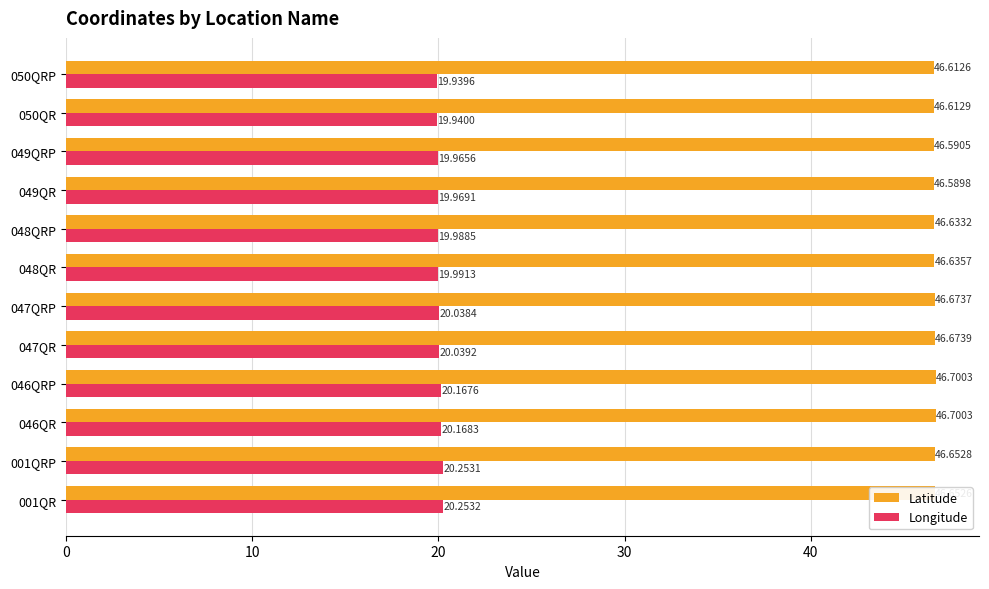

Rank the categories by Longitude value from highest to lowest.

001QR, 001QRP, 046QR, 046QRP, 047QR, 047QRP, 048QR, 048QRP, 049QR, 049QRP, 050QR, 050QRP